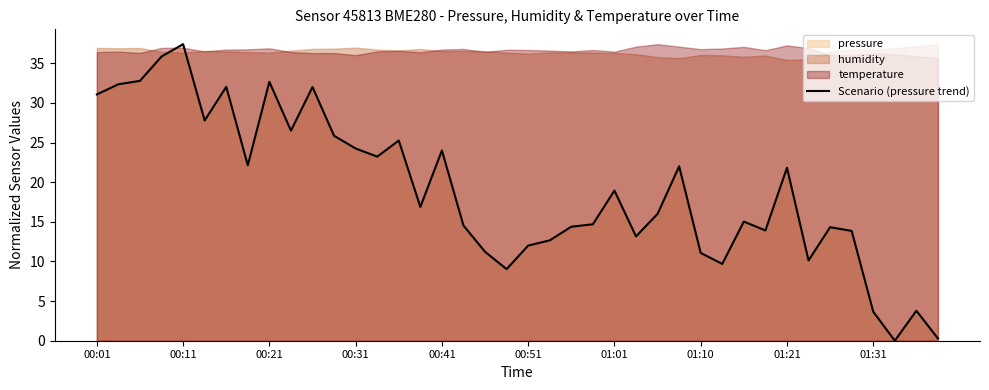

At which label does Scenario (pressure trend) reach its peak?

00:11